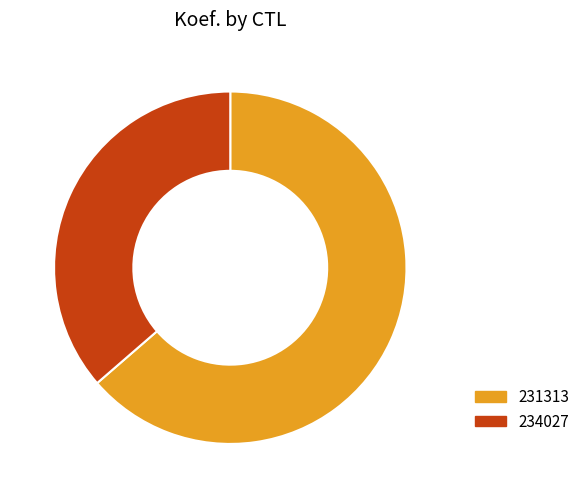

Do 231313 and 234027 together represent more than half of the pie?

Yes